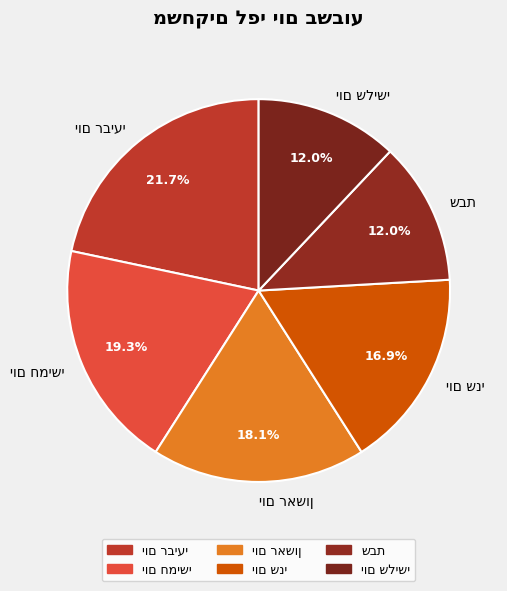

Does any single category account for the majority?

No